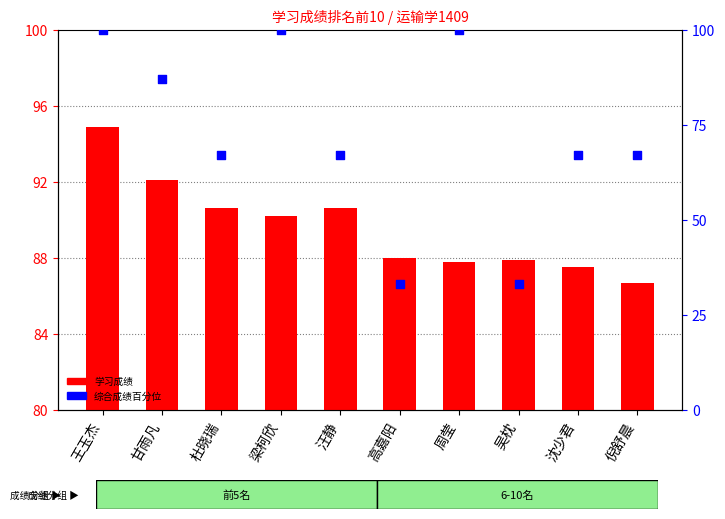

Which series contains the lowest Y value?

学习成绩